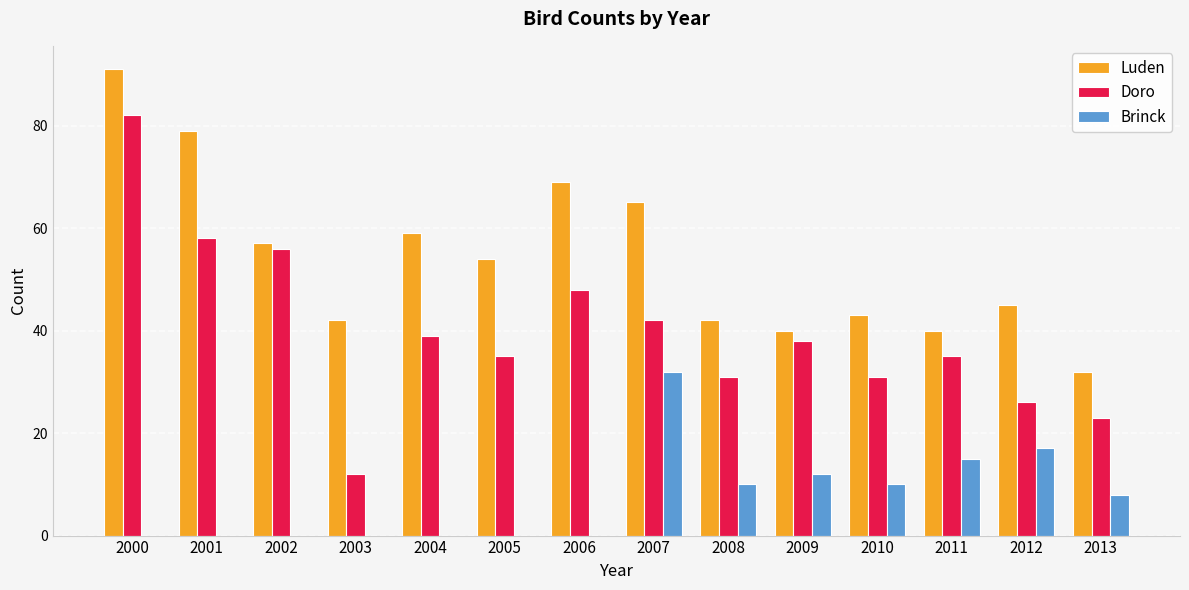

Are the bars horizontal?

No